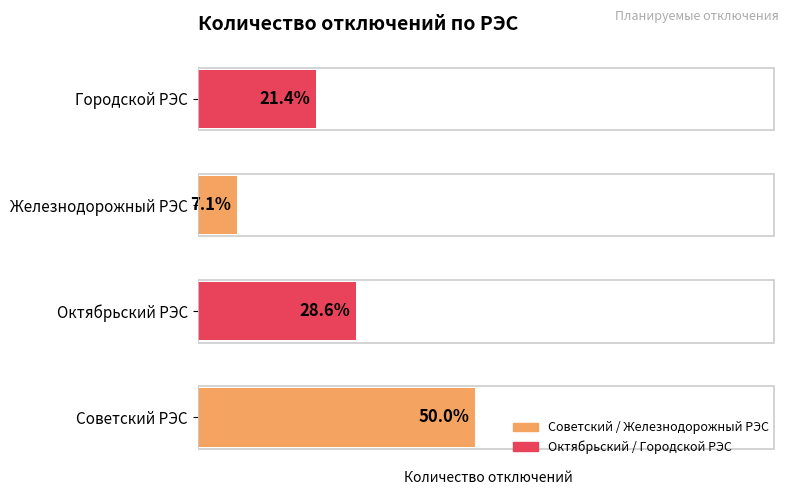

What is the difference between the second highest and minimum values?

3